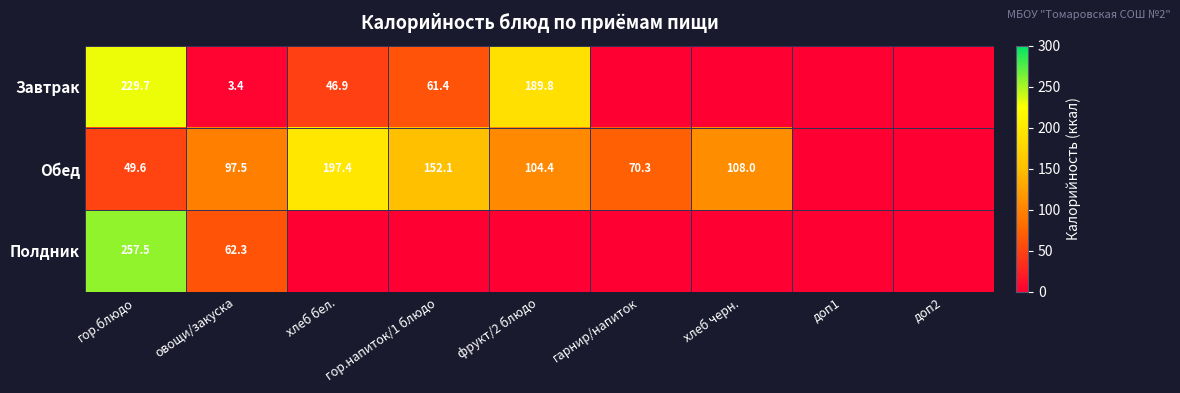

What is the total value across all series at гор.блюдо?

536.8